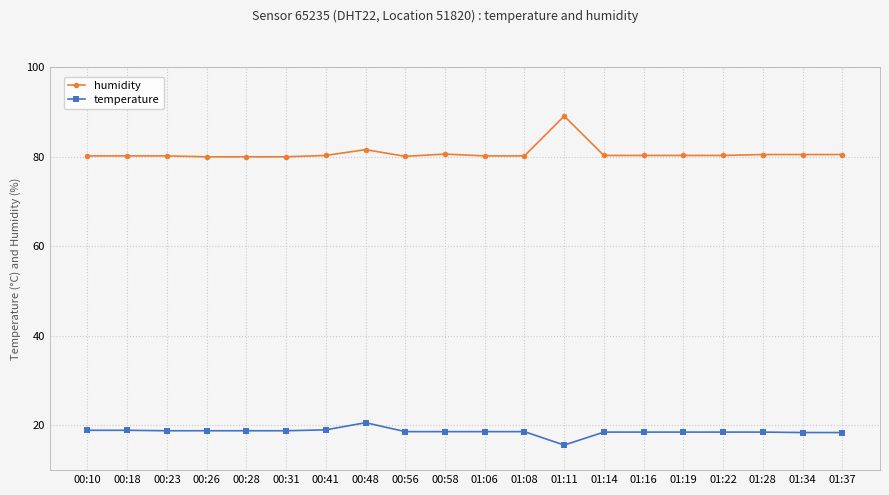

Is it true that humidity equals 123.2 at 01:14?

False